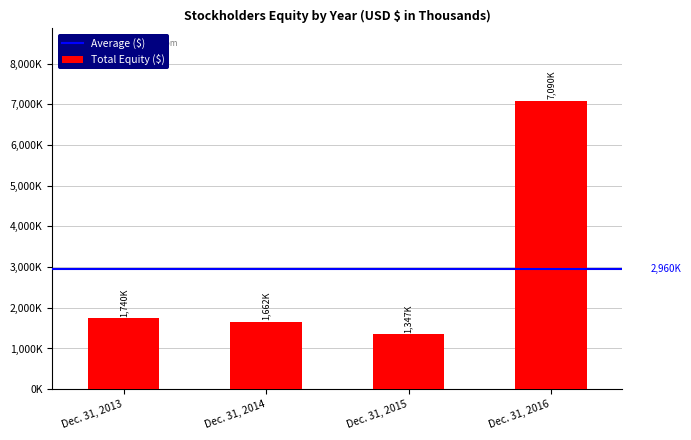

Are the bars horizontal?

No